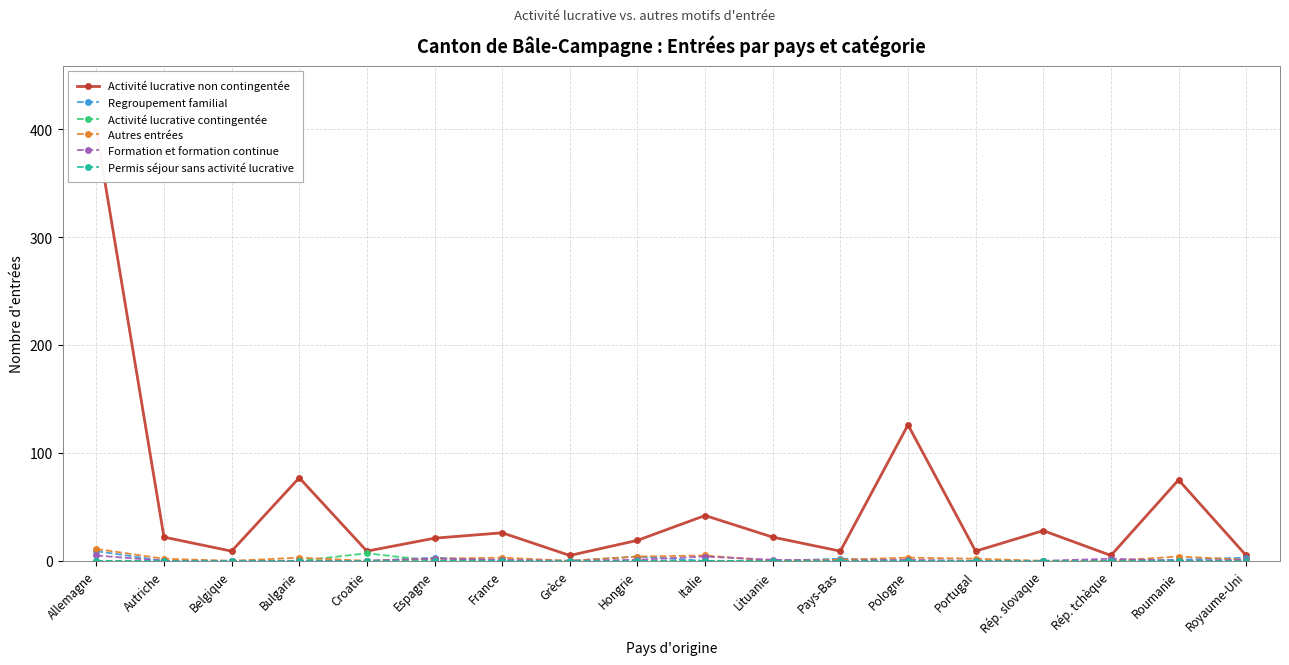

Which series has the largest total across all categories?

Activité lucrative non contingentée